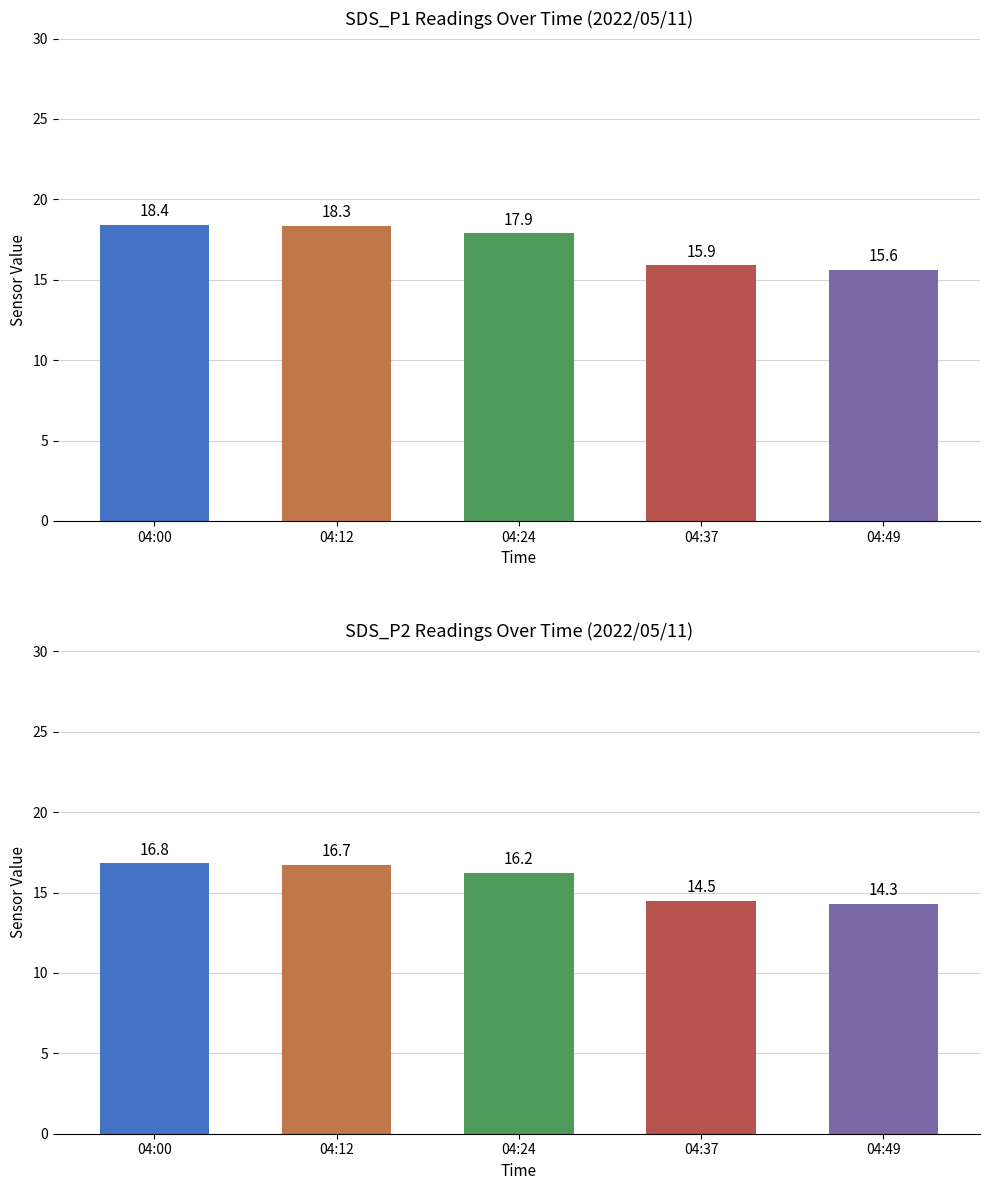

What is the average value of the SDS_P2 Readings Over Time (2022/05/11) series?

15.7